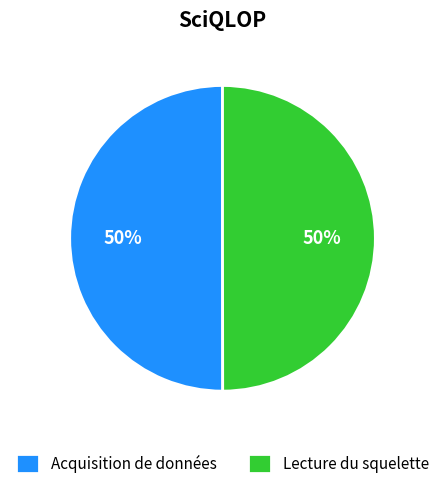

To the nearest percent, what is the combined percentage of Acquisition de données and Lecture du squelette?

100%